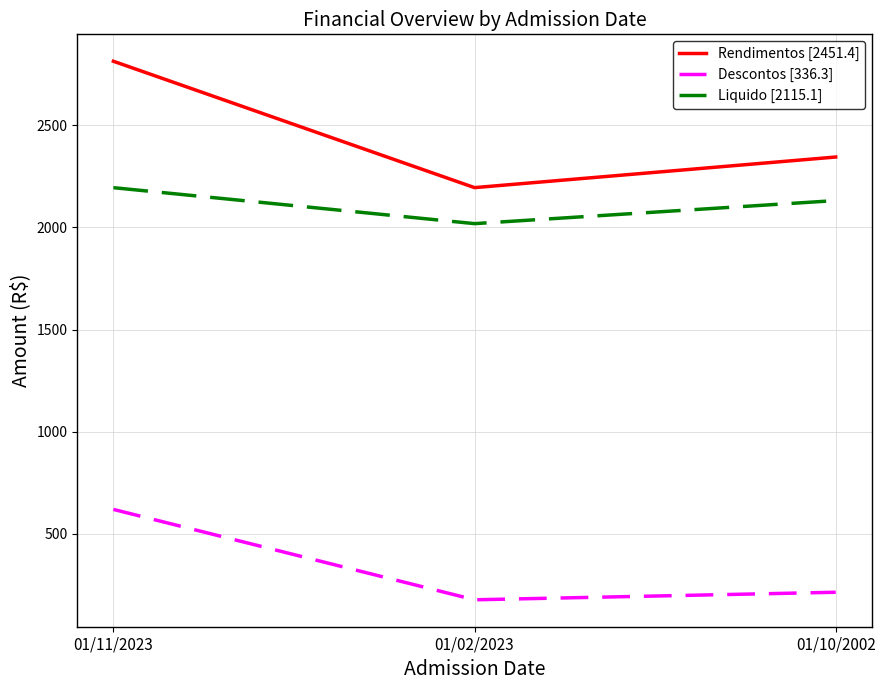

What is the maximum value shown in the chart?

2814.0